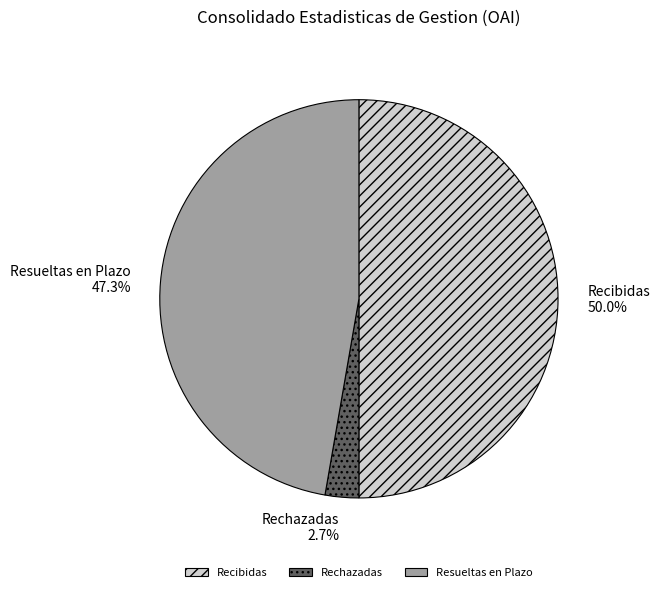

How many slices are in this pie chart?

3